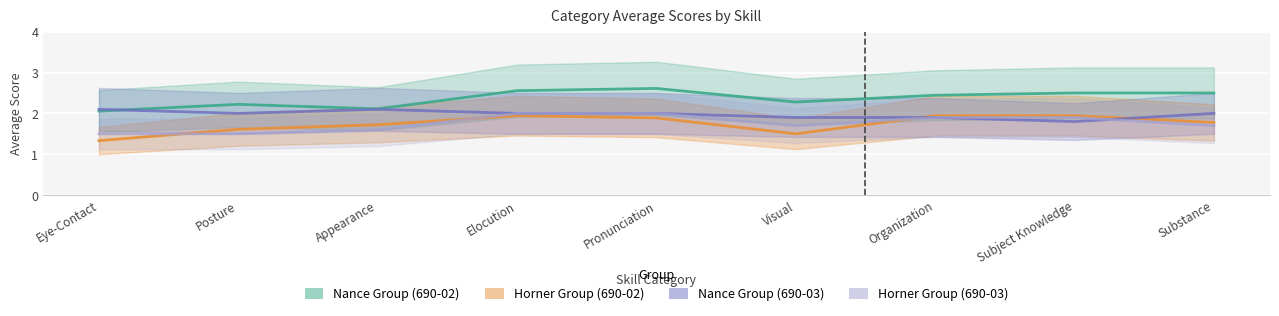

The Nance Group (690-03) series shows 1.8 at Subject Knowledge. True or false?

True